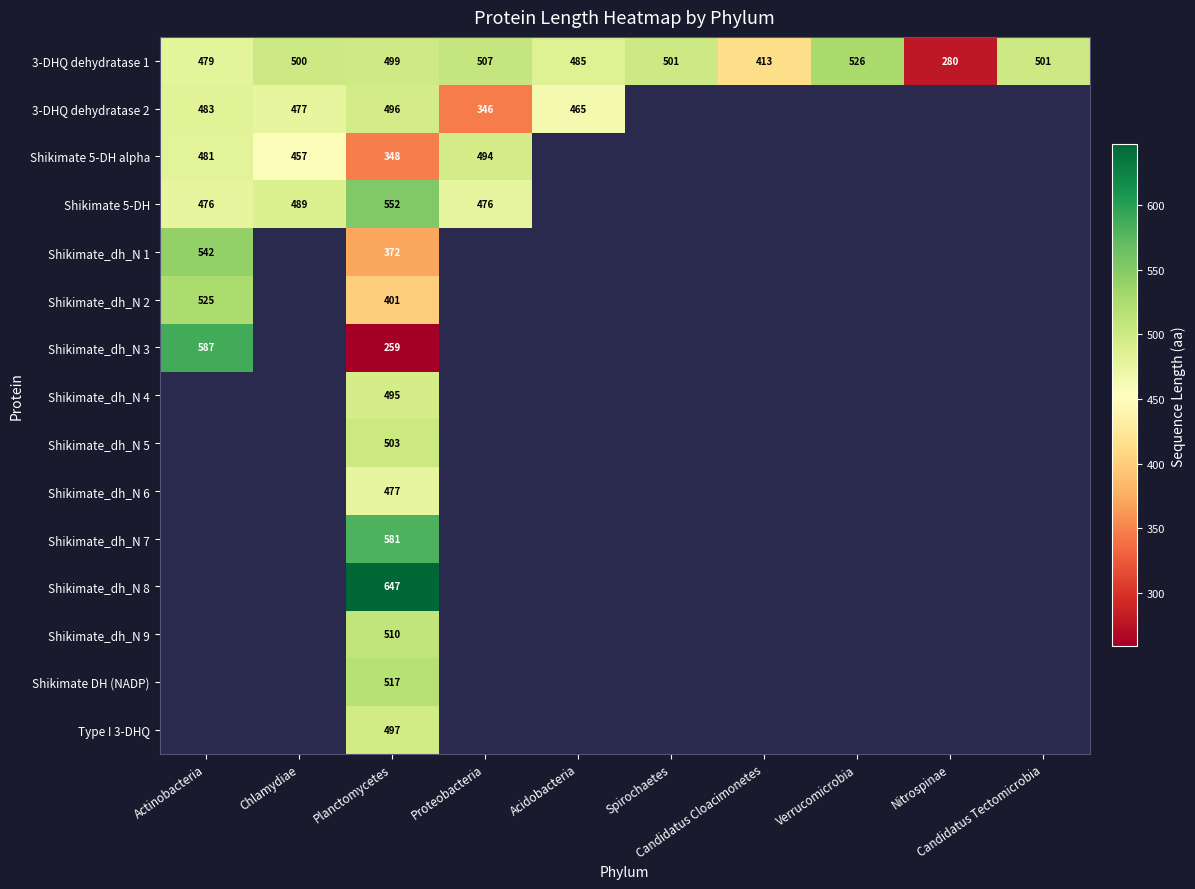

What is the maximum value for 3-DHQ dehydratase 1?

526